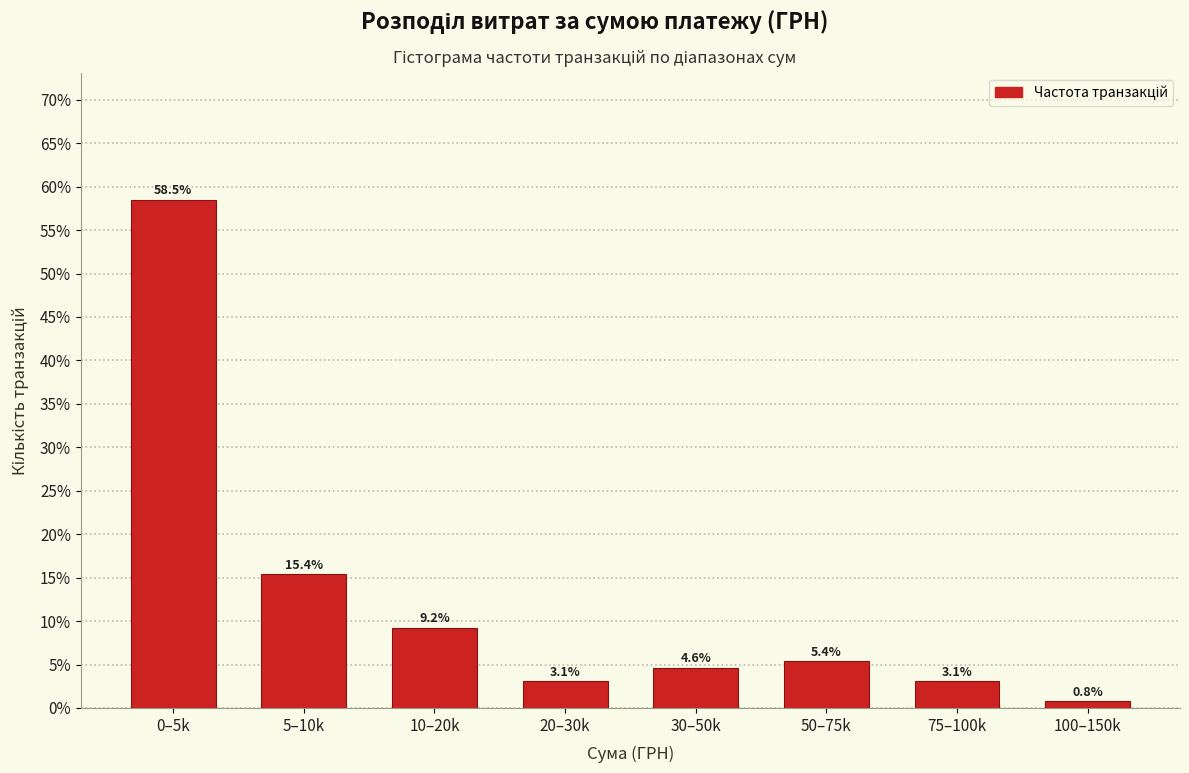

Reading right to left, extract all data points from this chart.

100–150k=0.8	75–100k=3.1	50–75k=5.4	30–50k=4.6	20–30k=3.1	10–20k=9.2	5–10k=15.4	0–5k=58.5